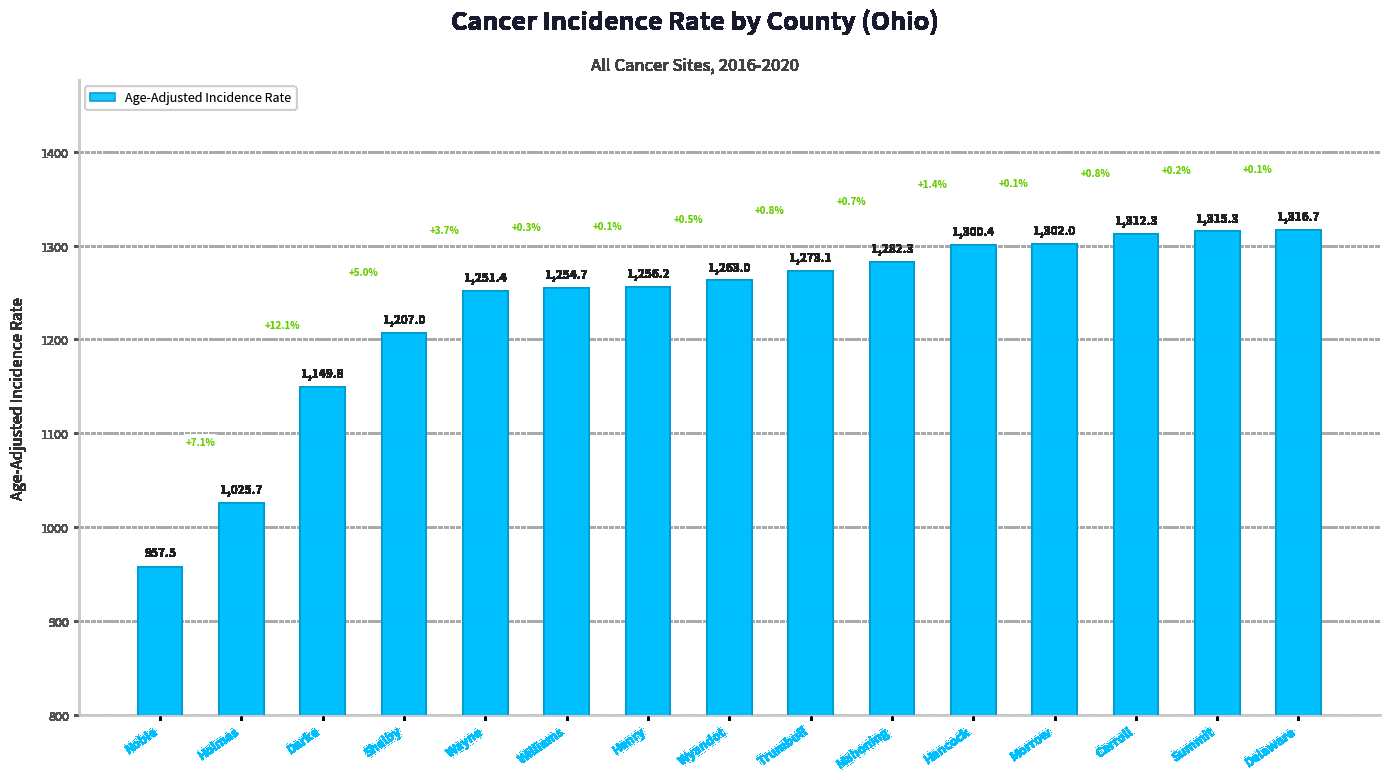

List the labels in order of value, largest first.

Delaware, Summit, Carroll, Morrow, Hancock, Mahoning, Trumbull, Wyandot, Henry, Williams, Wayne, Shelby, Darke, Holmes, Noble